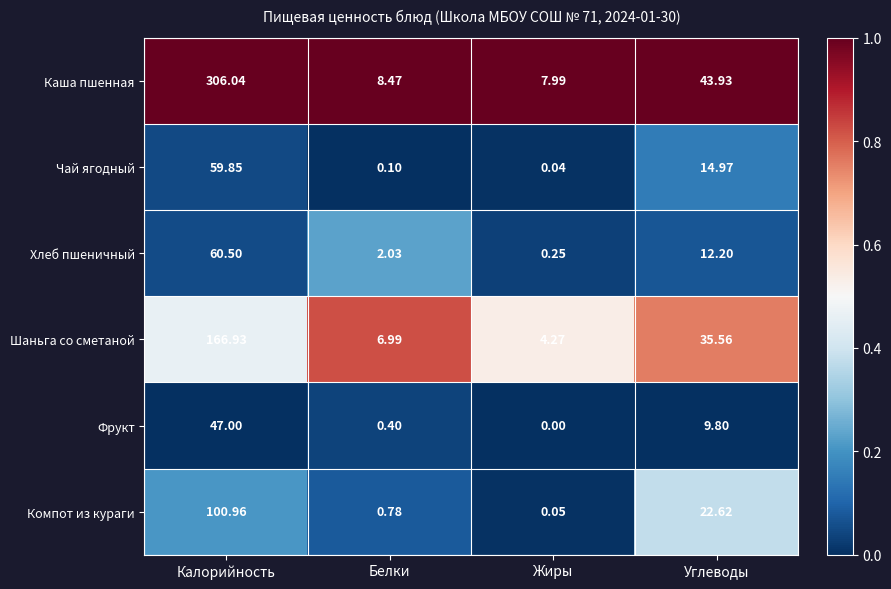

At which label is Каша пшенная closest to 157?

Углеводы